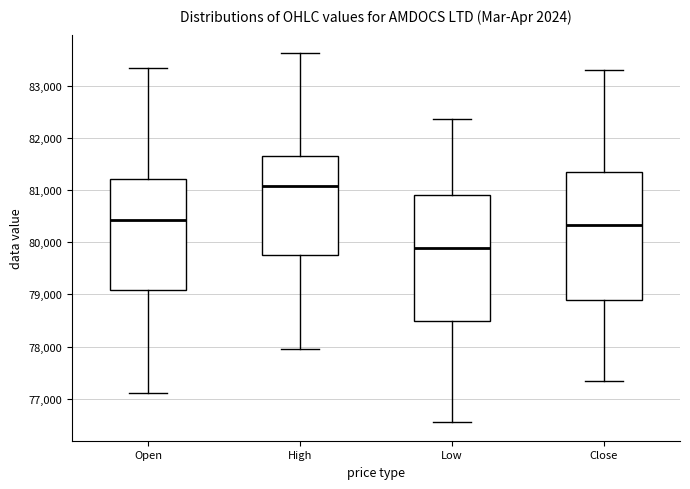

Where does the lower whisker of the box for Close end on the y-axis? The values are not printed on the chart, so give them approximately, as read against the axis.

77300